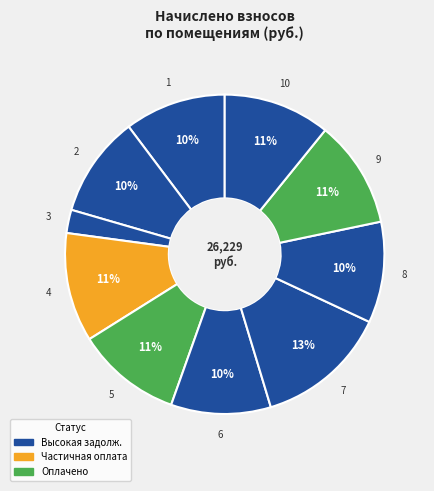

Is it true that 7 is 13% of the pie?

True